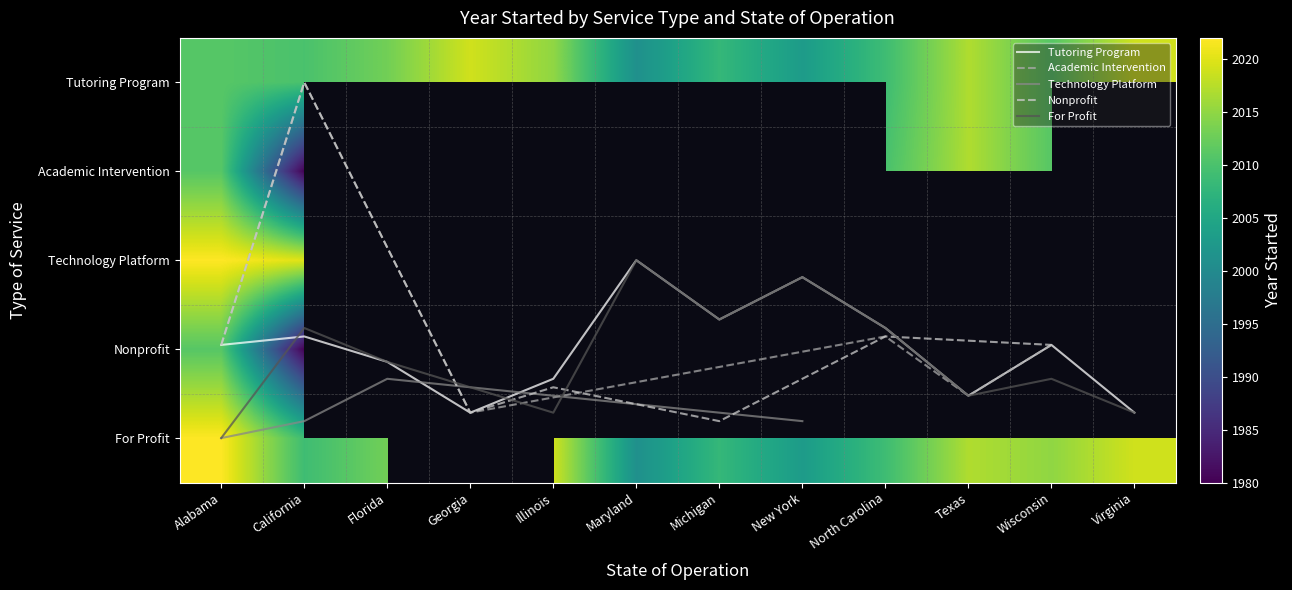

At which label does Nonprofit reach its minimum?

Florida